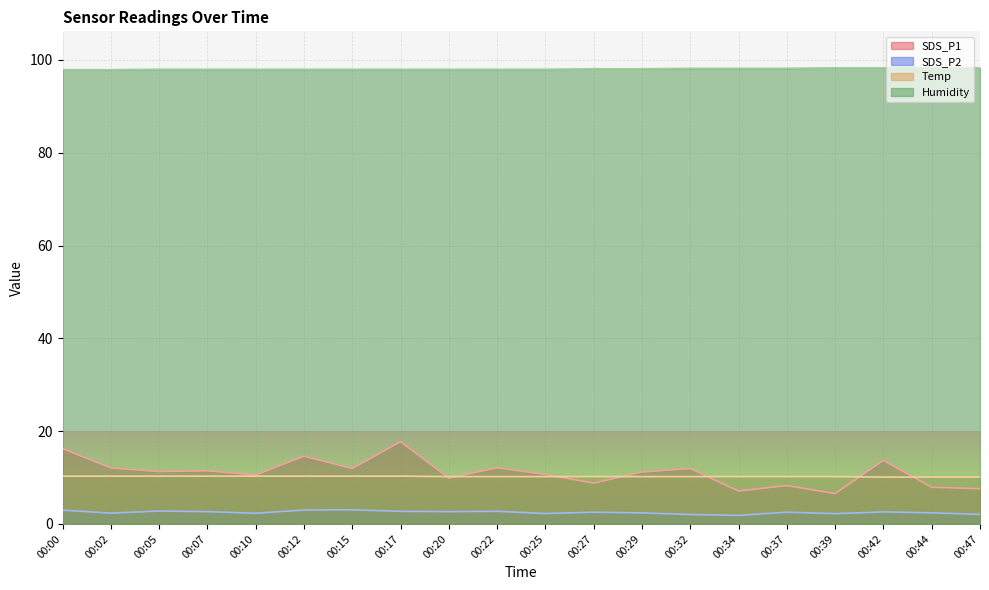

Rank the categories by Temp value from lowest to highest.

00:42, 00:44, 00:47, 00:20, 00:22, 00:25, 00:27, 00:29, 00:32, 00:34, 00:37, 00:39, 00:00, 00:02, 00:05, 00:07, 00:10, 00:12, 00:15, 00:17